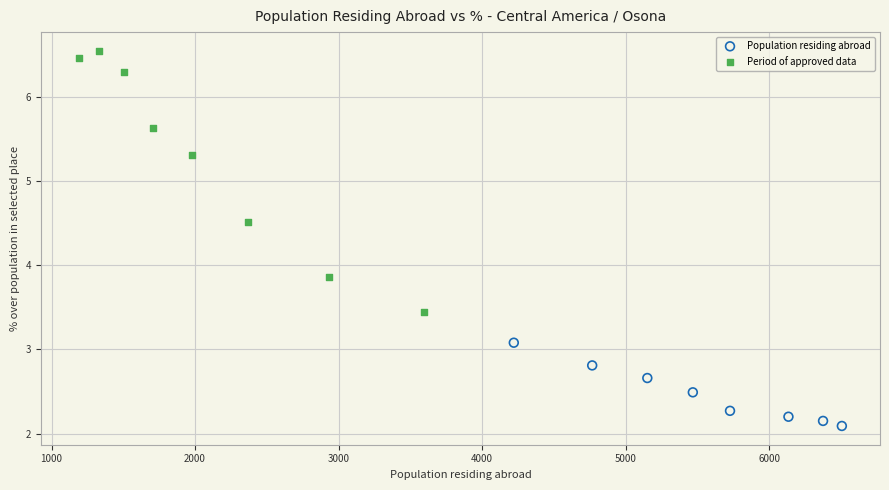

What are all the series names shown in the legend?

Population residing abroad, Period of approved data